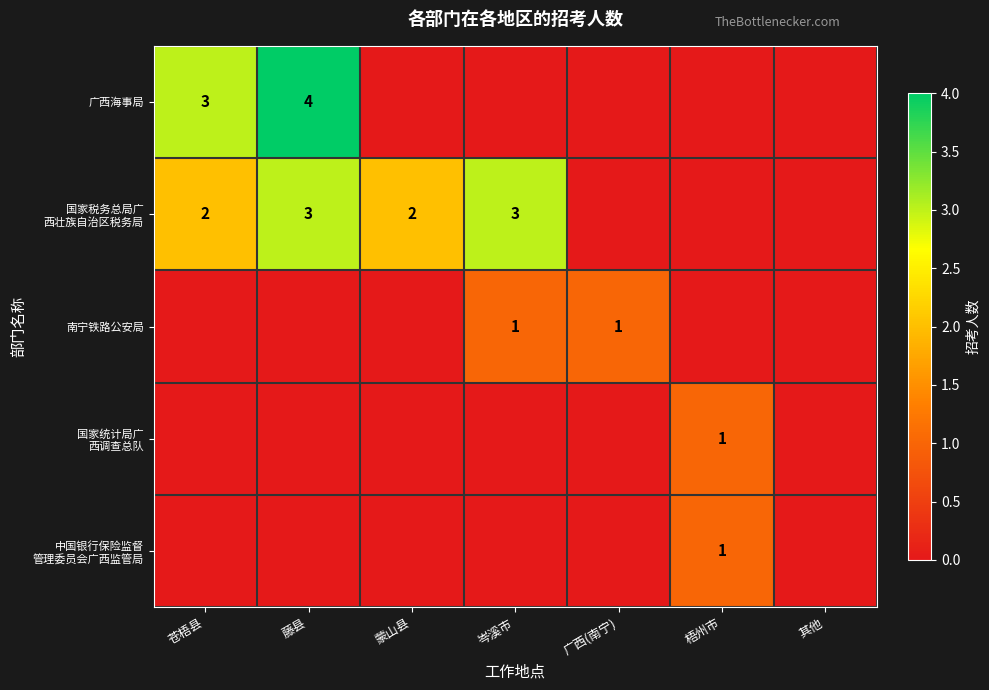

Which series has the largest total across all categories?

国家税务总局广 西壮族自治区税务局